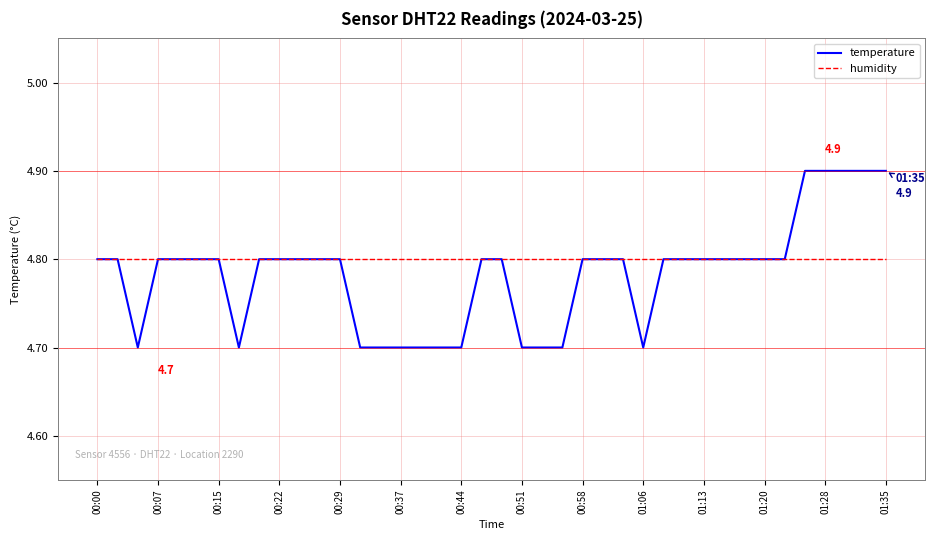

Which series has the widest spread of values?

temperature